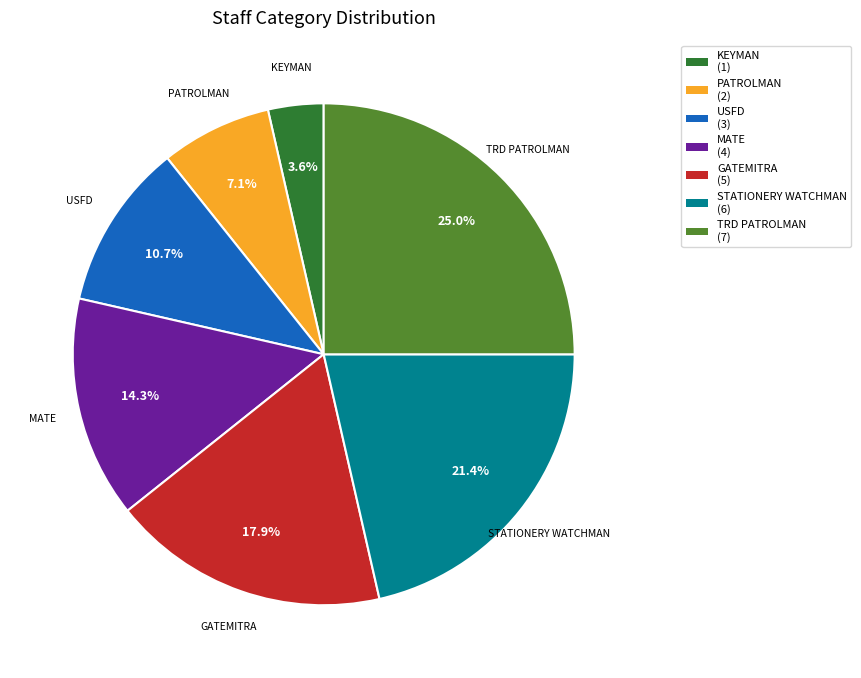

Count the number of slices in the pie.

7